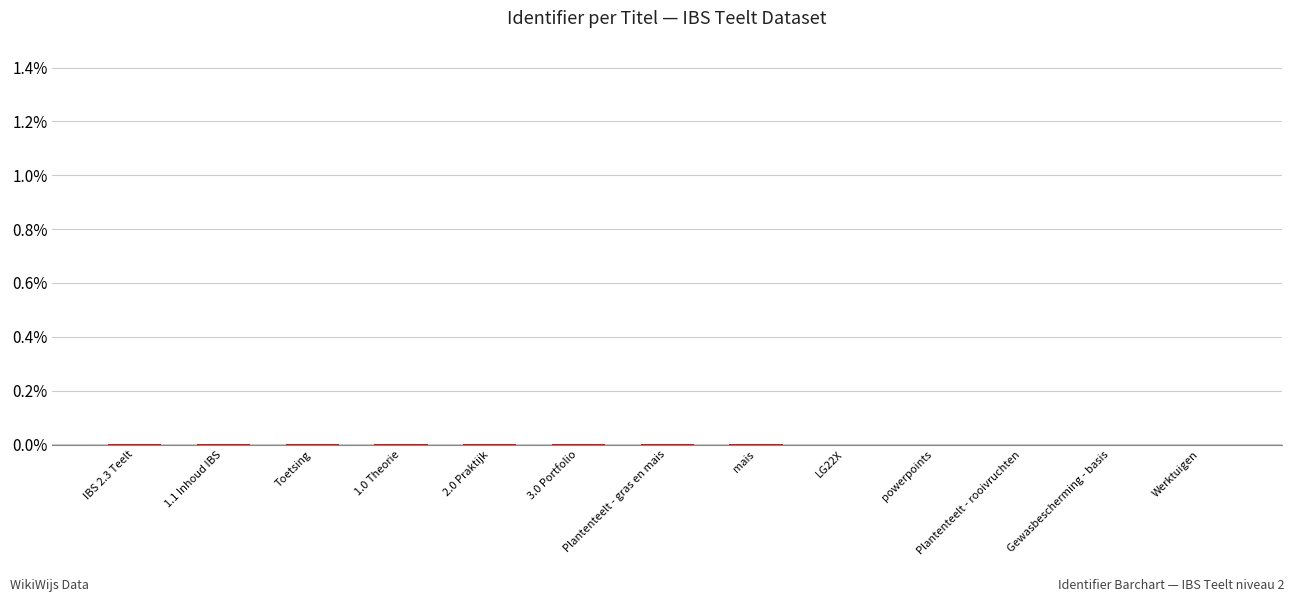

The chart shows a value of -0.0 at IBS 2.3 Teelt. True or false?

True